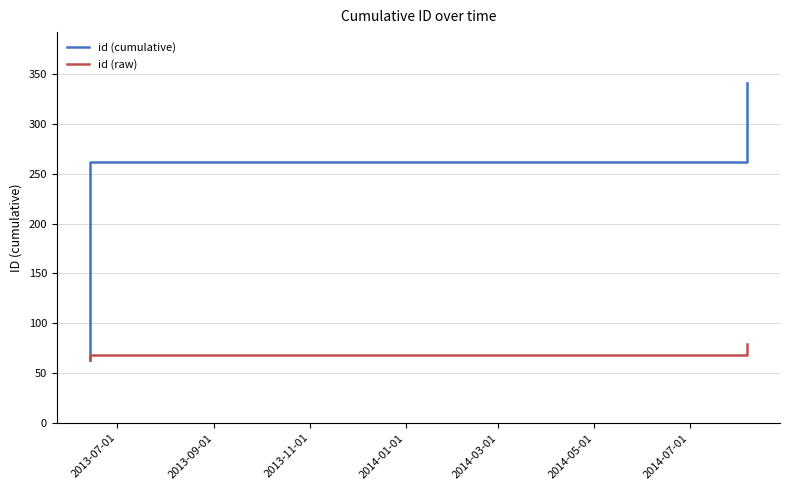

Rank the series by their maximum value, from highest to lowest.

id (cumulative), id (raw)